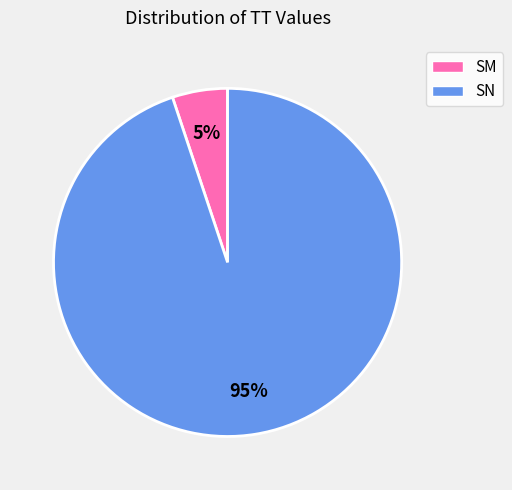

Which category has the biggest portion of the pie?

SN